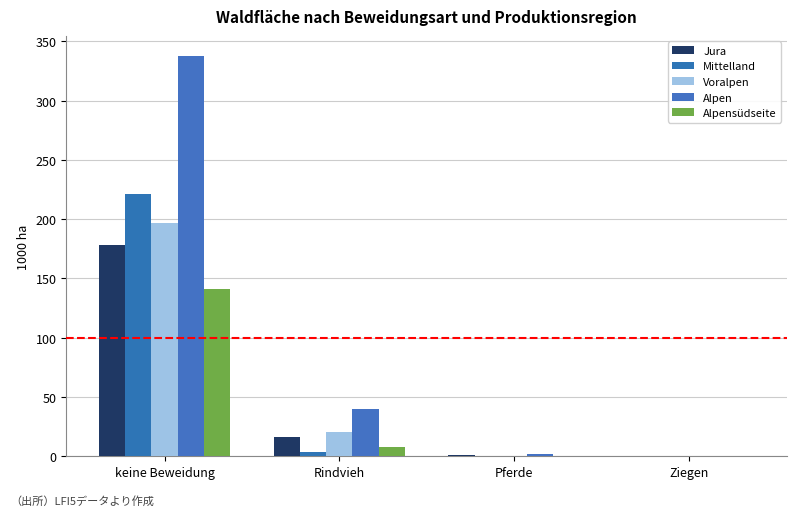

At which label does Mittelland first exceed 3?

keine Beweidung